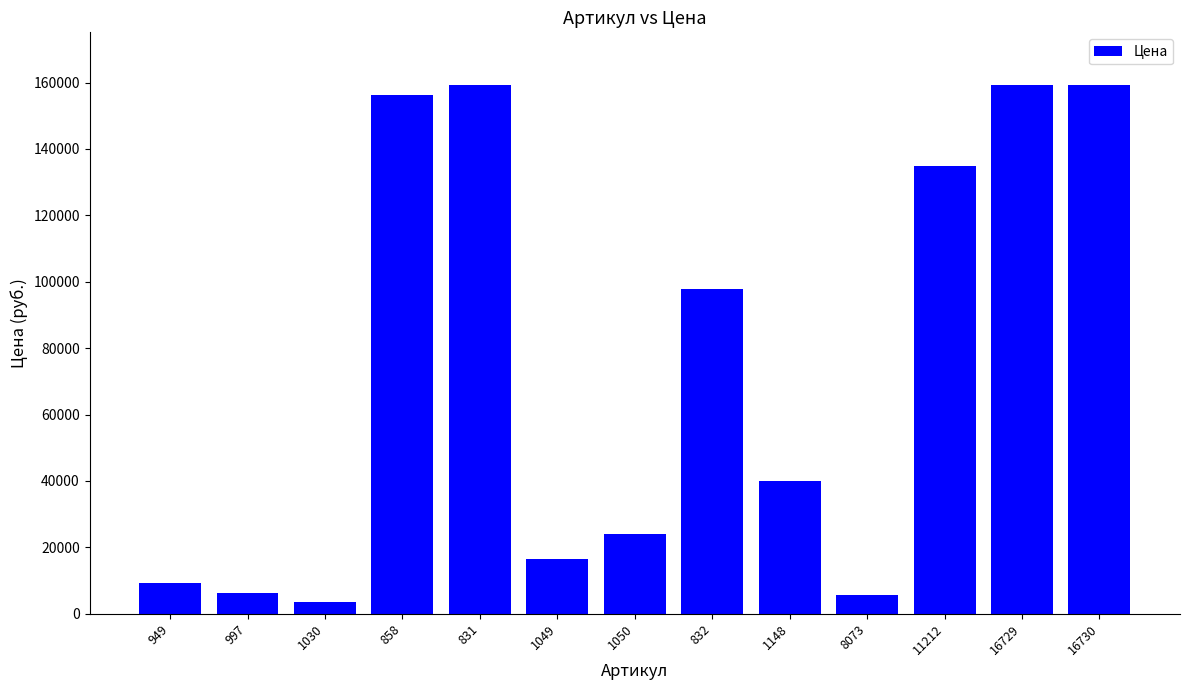

What is the label of the 7th bar from the right?

1050